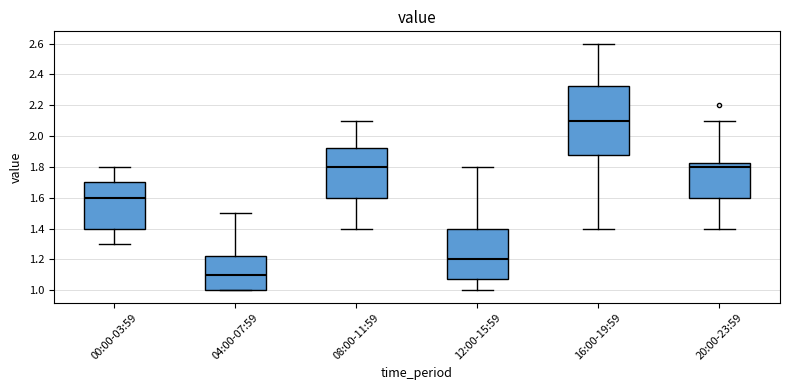

Which box's median line is the lowest?

04:00-07:59